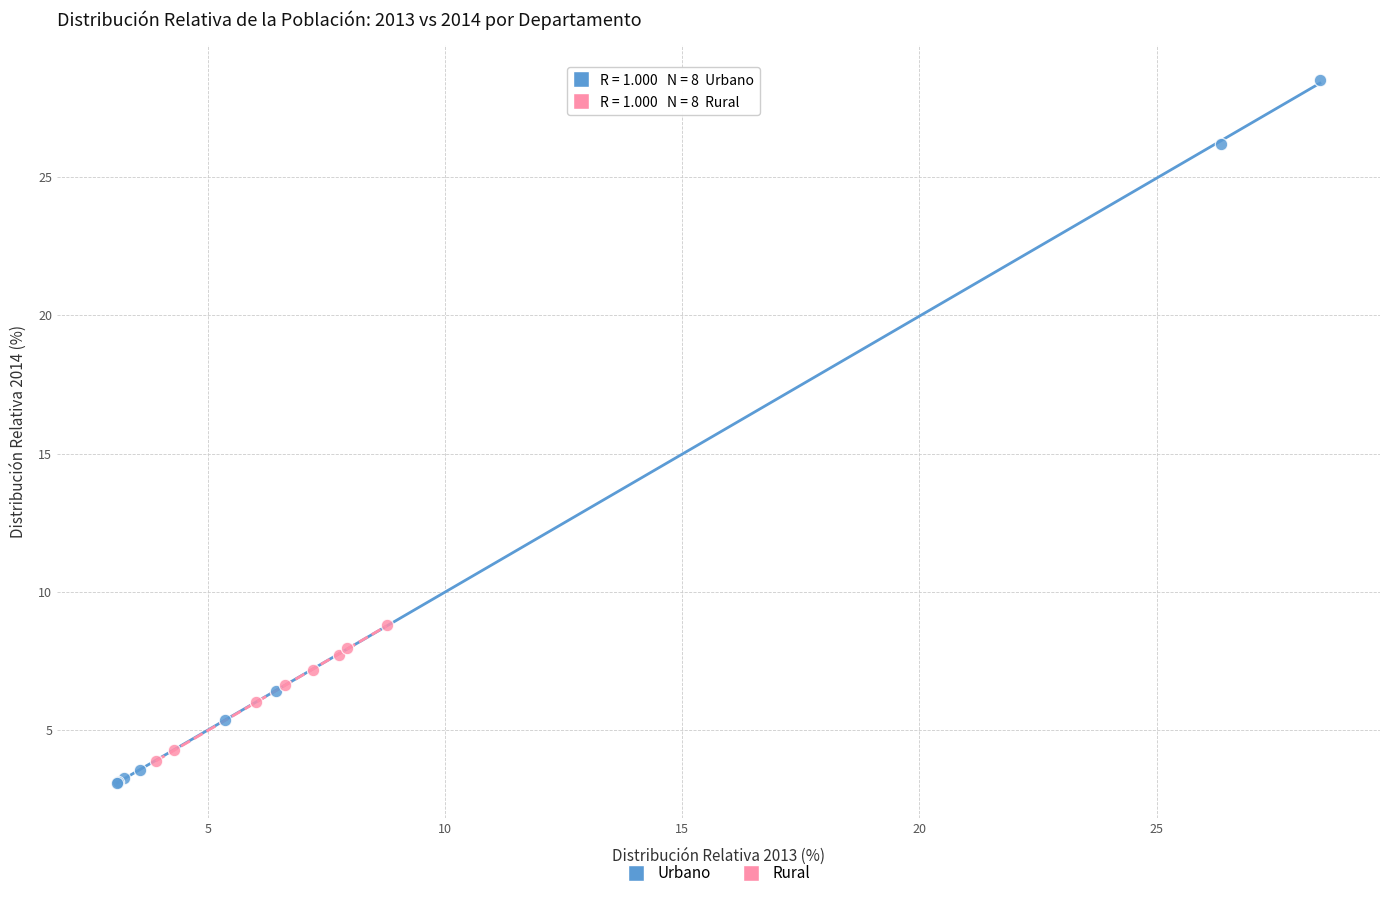

Which series has the widest spread of Y values?

Urbano